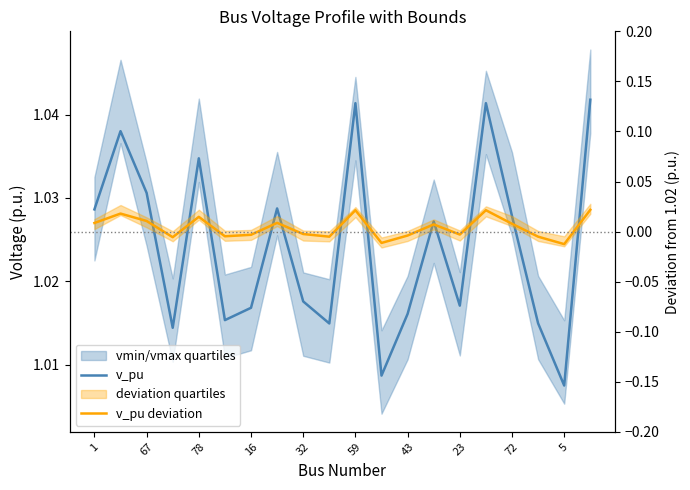

How many data points in v_pu deviation are above 0?

10